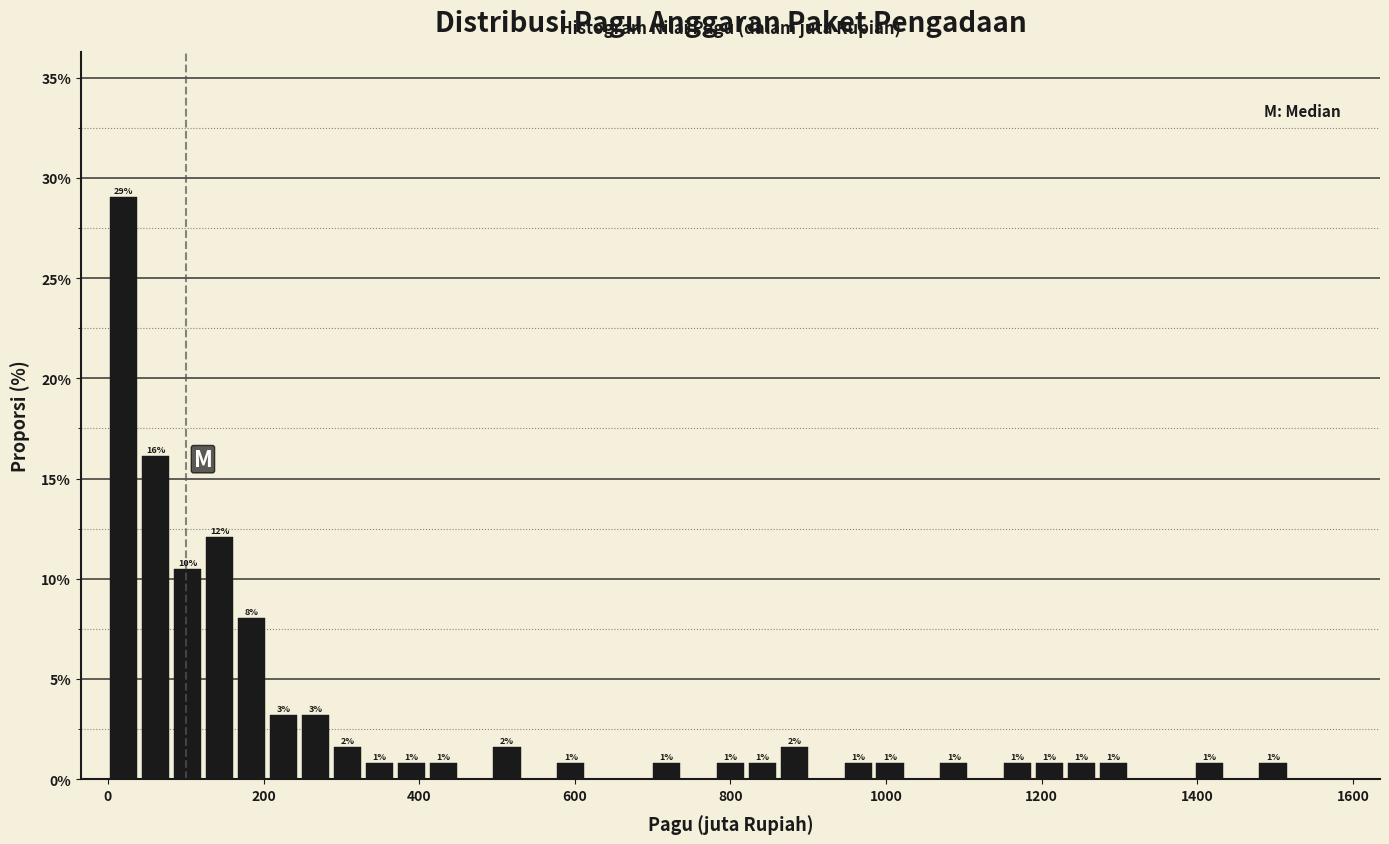

Around what value on the x-axis is the tallest bar? Give the approximate position of its centre, as read against the axis.

20